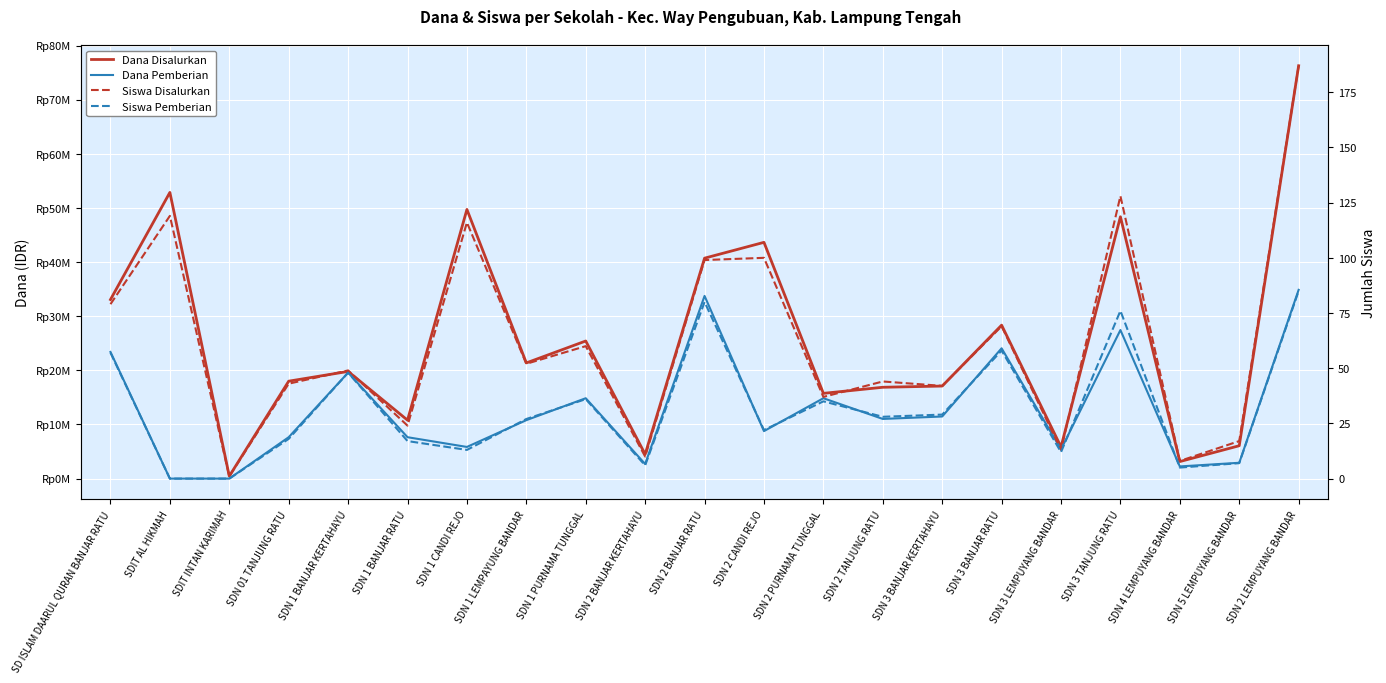

At which category does Dana Pemberian reach its first local valley?

SDN 1 CANDI REJO